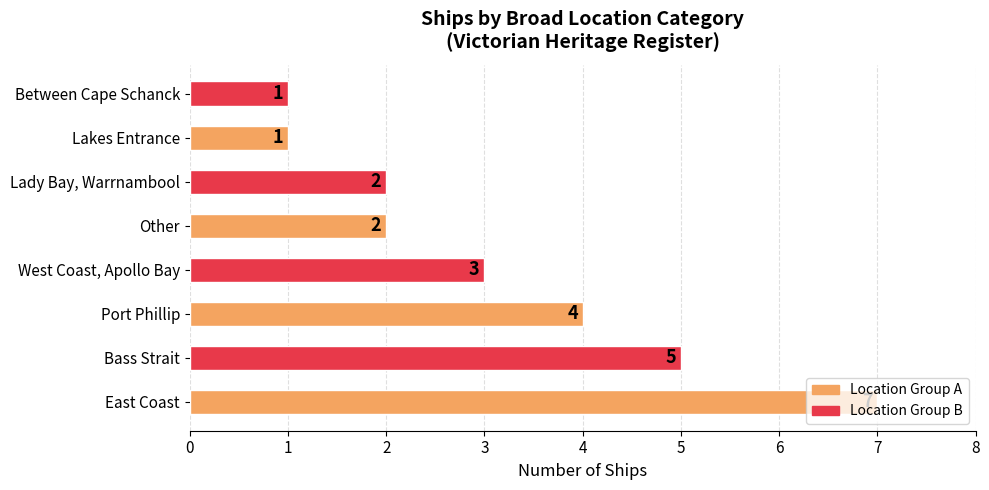

Where is the data nearest to the value 4?

Port Phillip